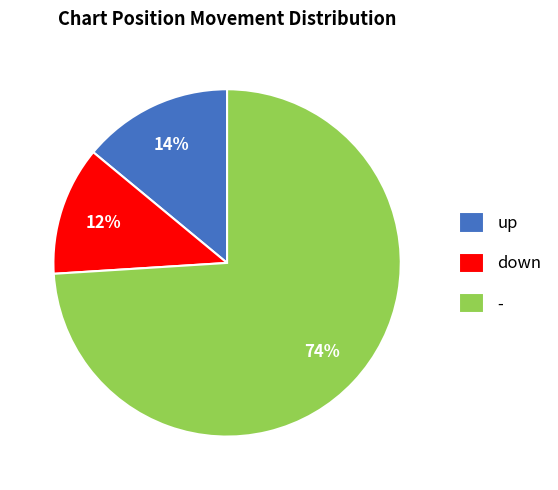

Combined, do up and - account for over 50%?

Yes